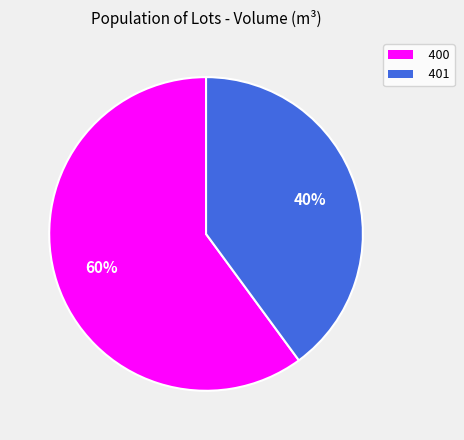

Rank the categories by value from lowest to highest.

401, 400